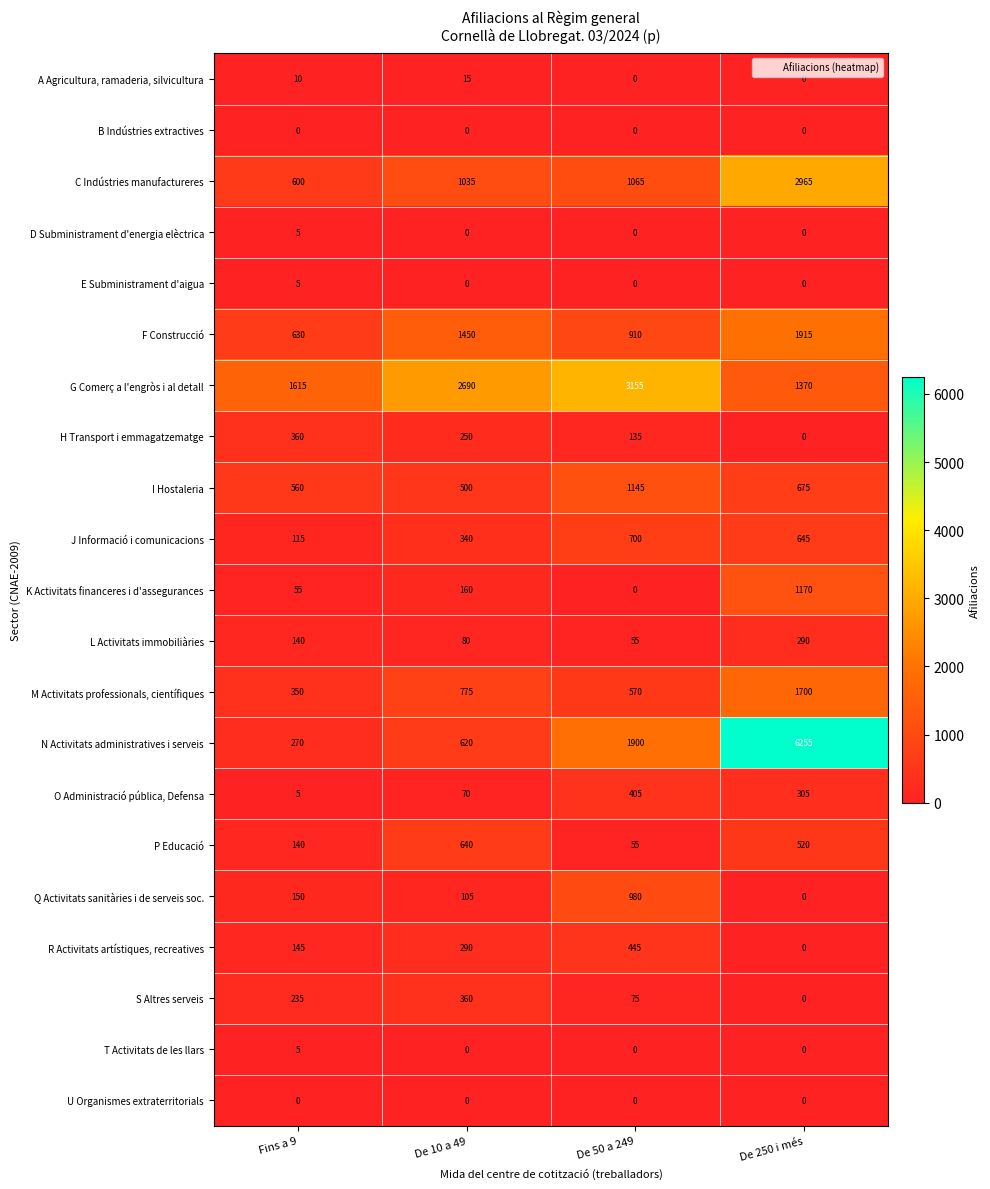

How many A Agricultura, ramaderia, silvicultura values are between 0 and 15?

4